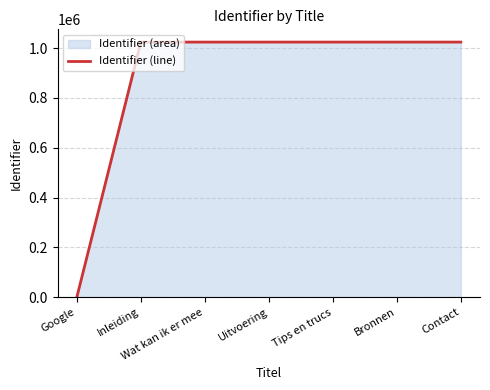

Reading left to right, what are all the values shown in this chart?

0	1024207	1024209	1024210	1024211	1024212	1024214